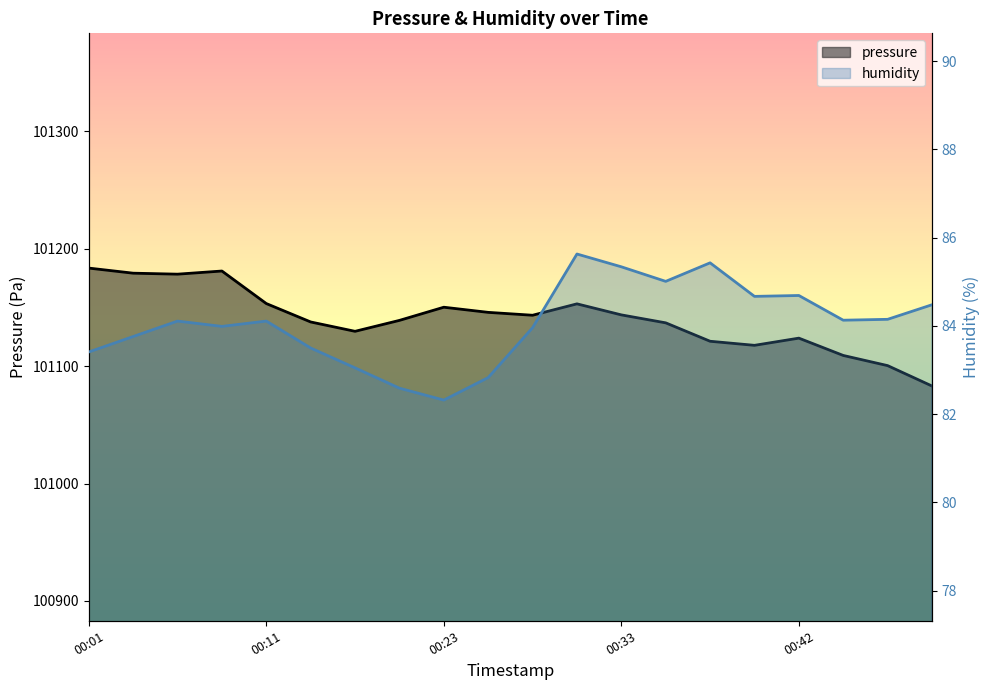

True or false: humidity and pressure cross at least once.

False